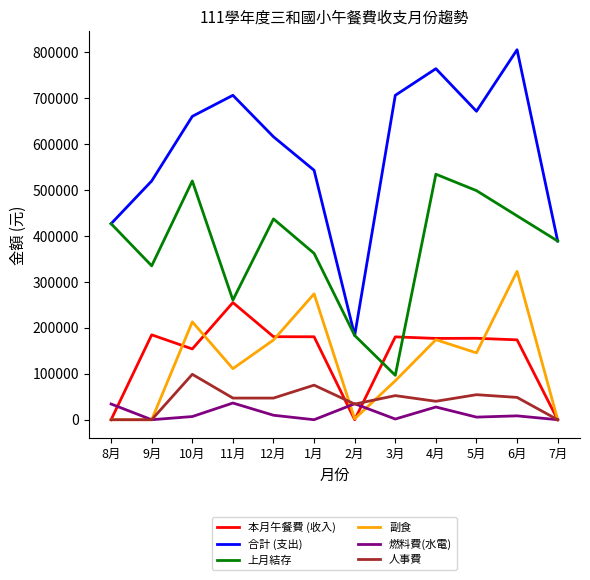

The value of 合計 (支出) at 12月 is 151190. True or false?

False